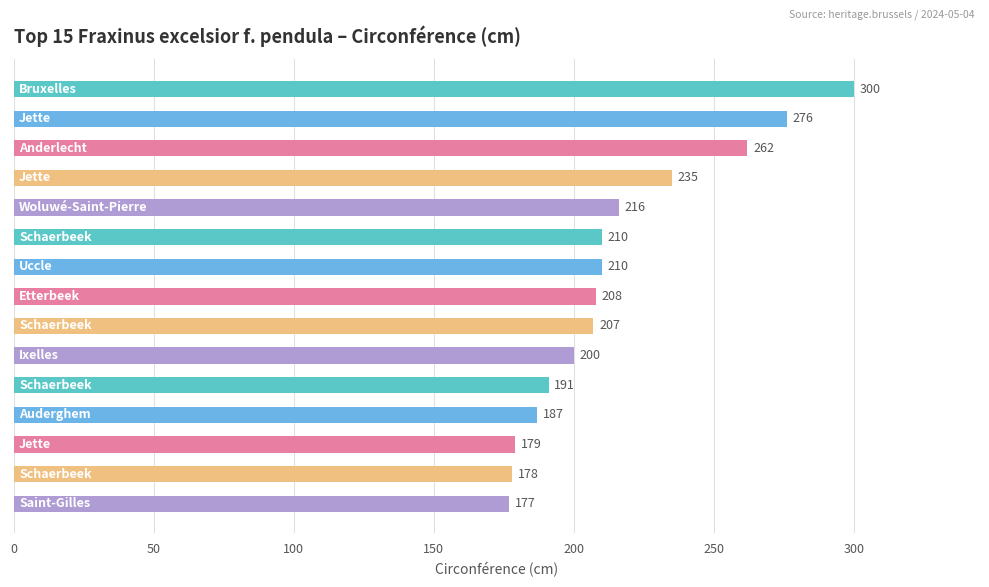

What is the average value?

216